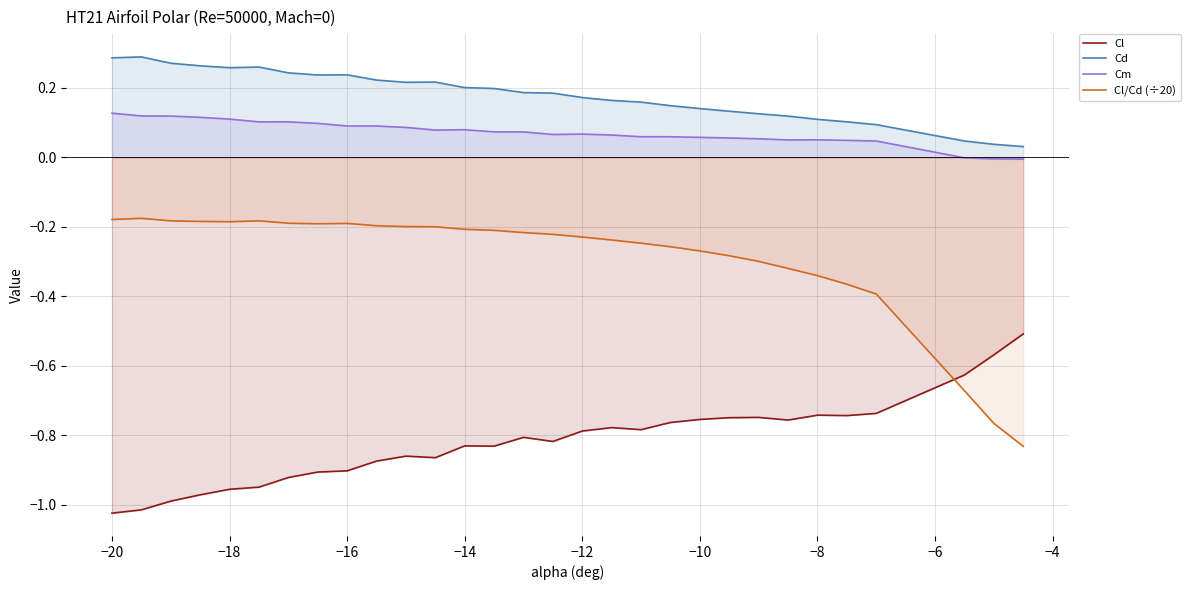

What is the minimum value shown in the chart?

-1.0